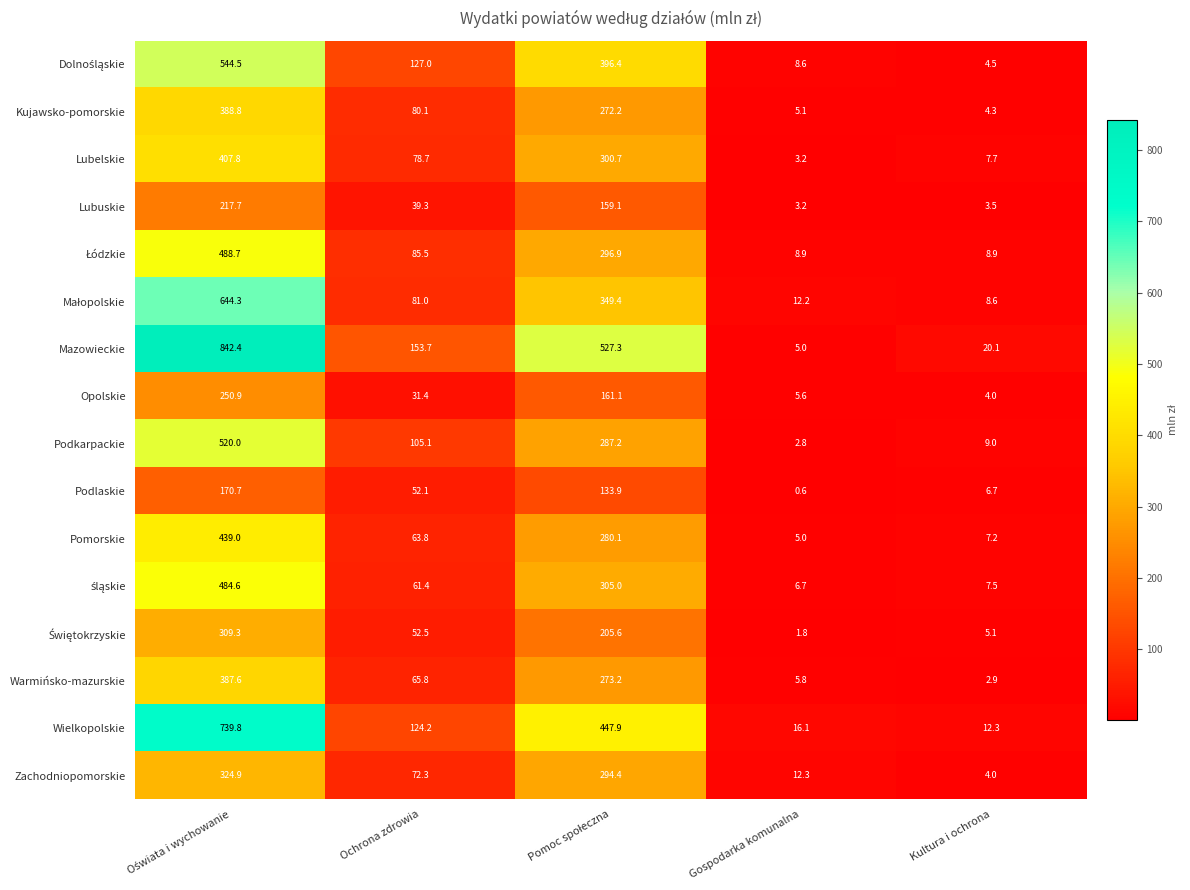

What is the sum of all Kujawsko-pomorskie values?

750.5